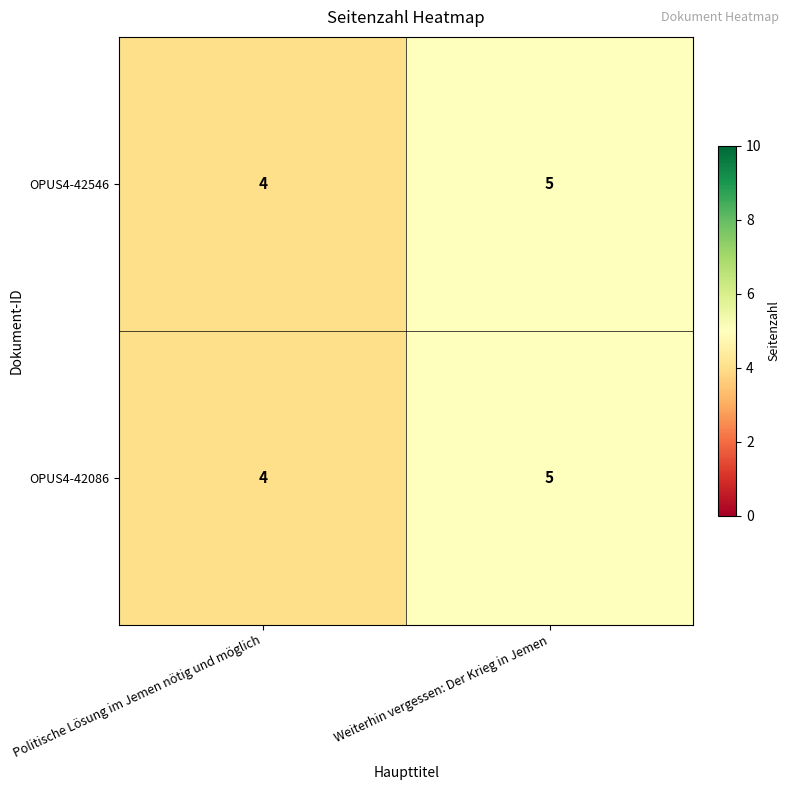

What is the total value across all series at Politische Lösung im Jemen nötig und möglich?

8